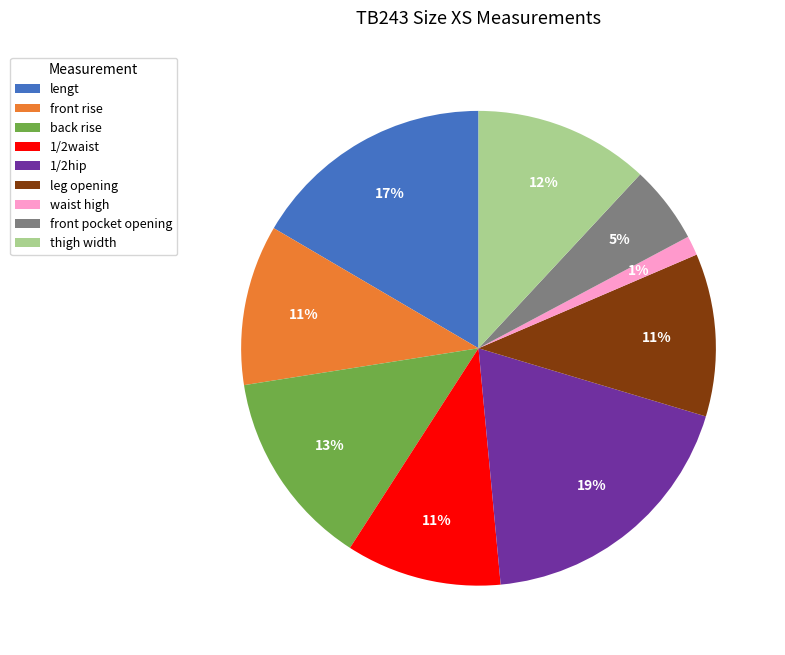

Does back rise represent more than half of the total?

No